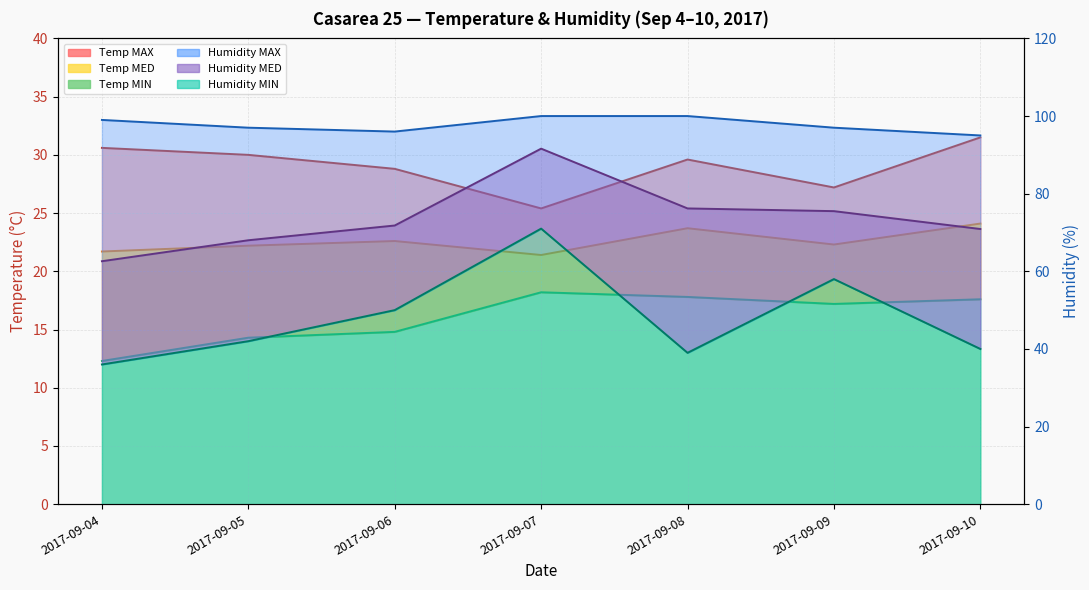

True or false: Humidity MAX and Temp MAX intersect in this chart.

False